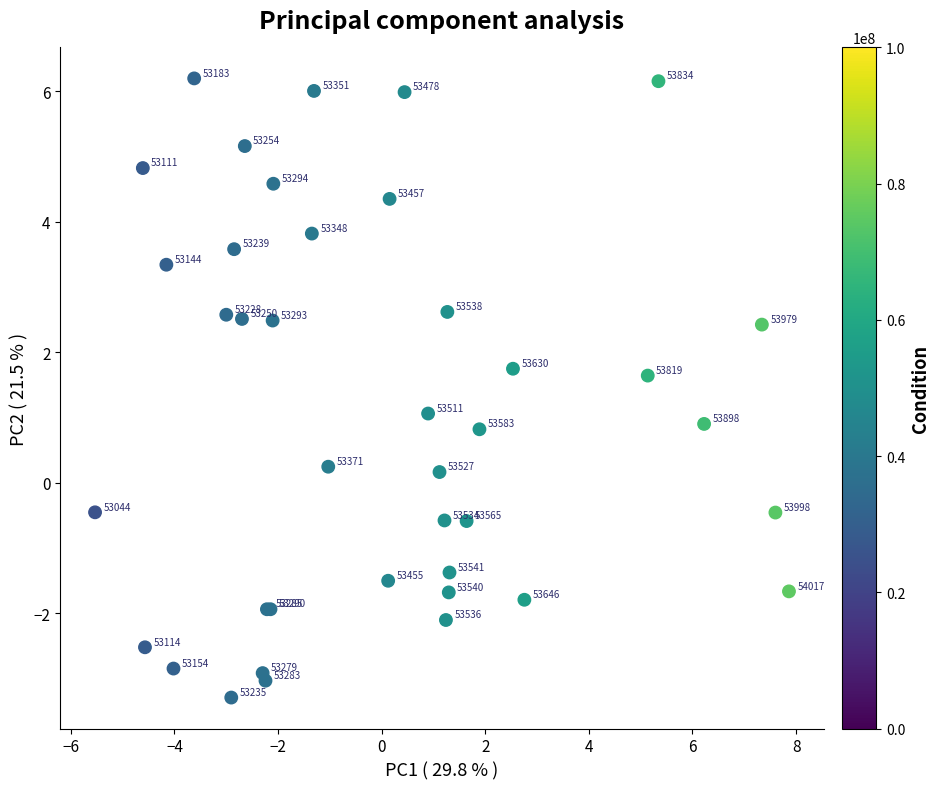

What Y value in the scatter plot is closest to 1?

1.1